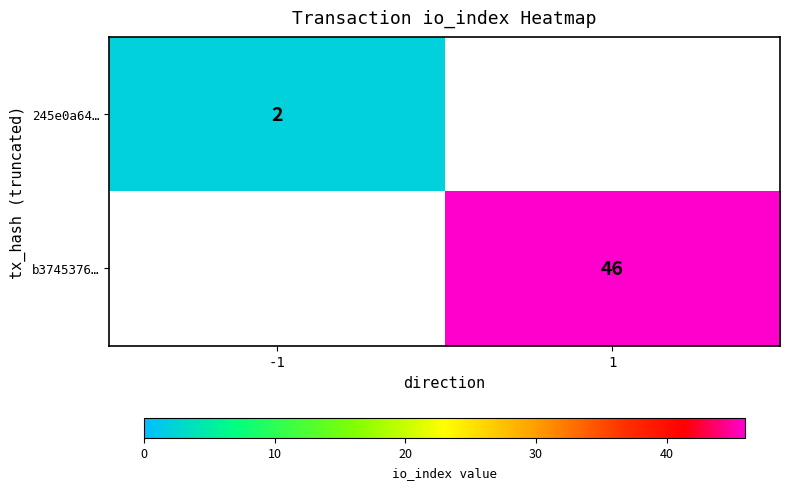

The 245e0a64… series shows 1 at -1. True or false?

False